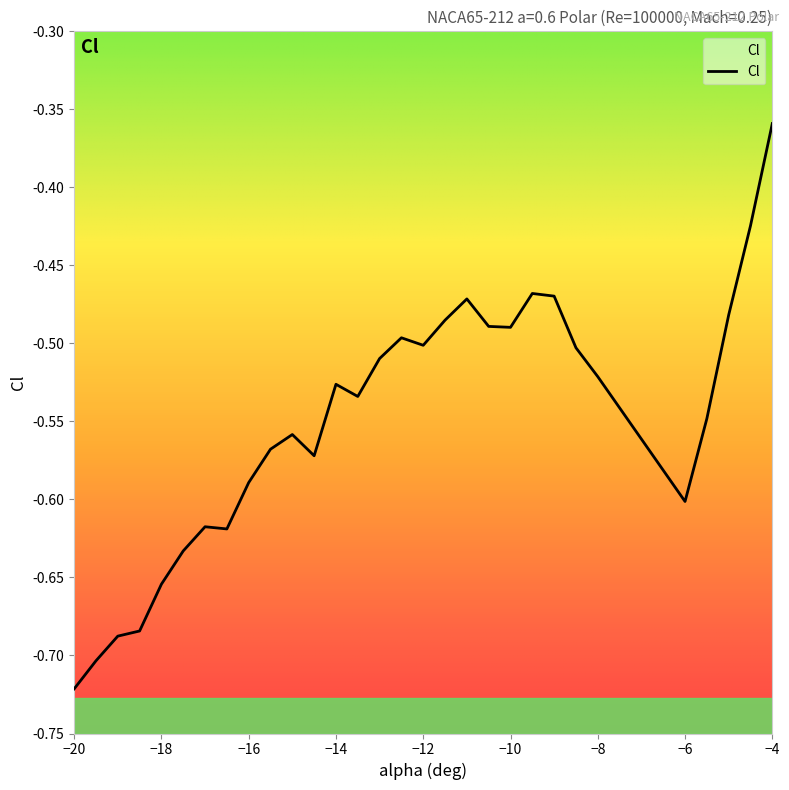

Where is the data nearest to the value 0?

−4